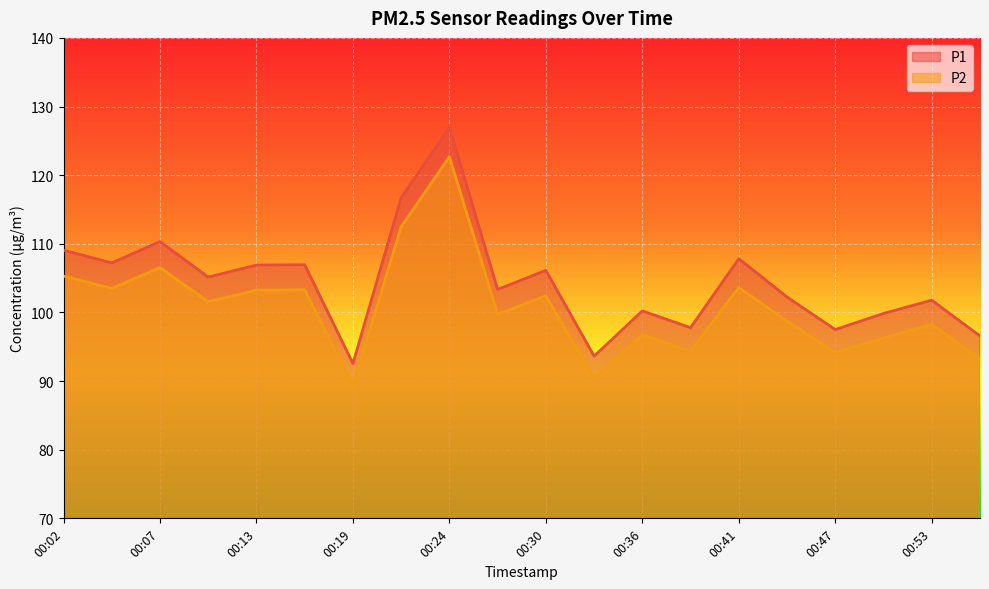

What is the total value across all series at 00:39?

192.1